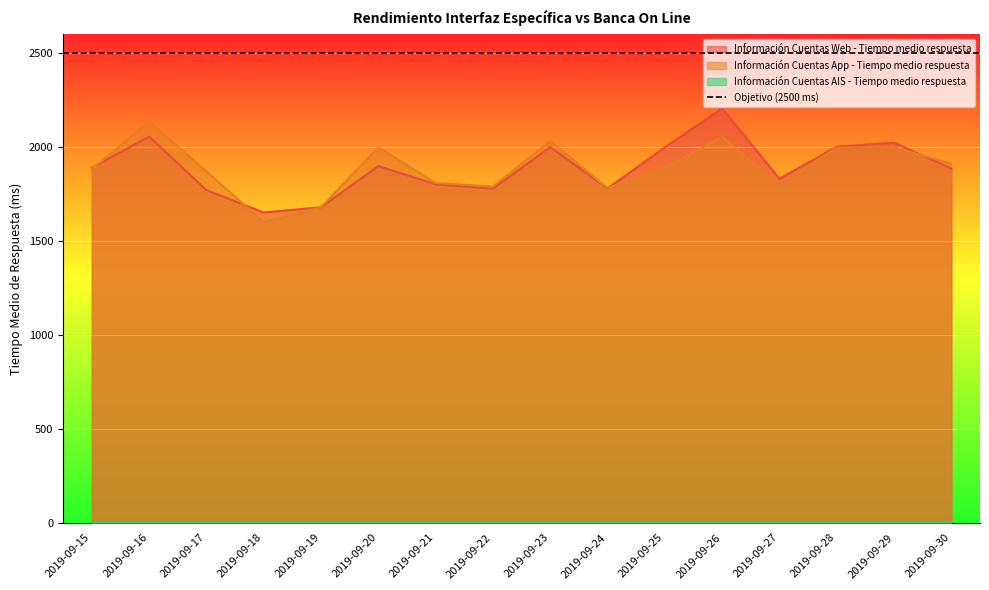

What is the lowest value of the Información Cuentas Web - Tiempo medio respuesta series?

1651